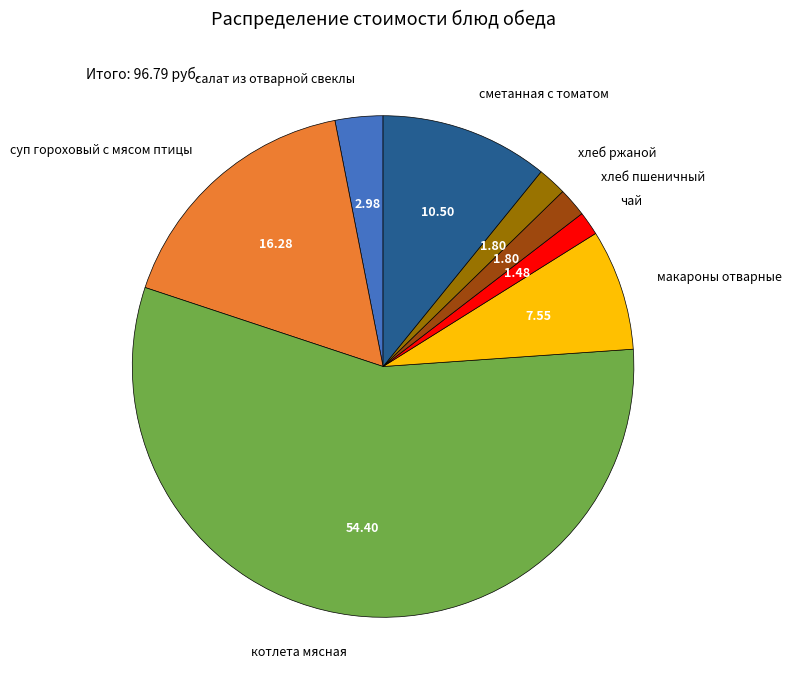

Combined, do сметанная с томатом and хлеб пшеничный account for over 50%?

No